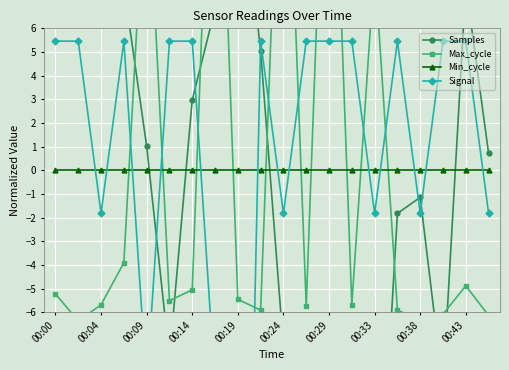

Rank the series by their maximum value, from lowest to highest.

Min_cycle, Signal, Samples, Max_cycle